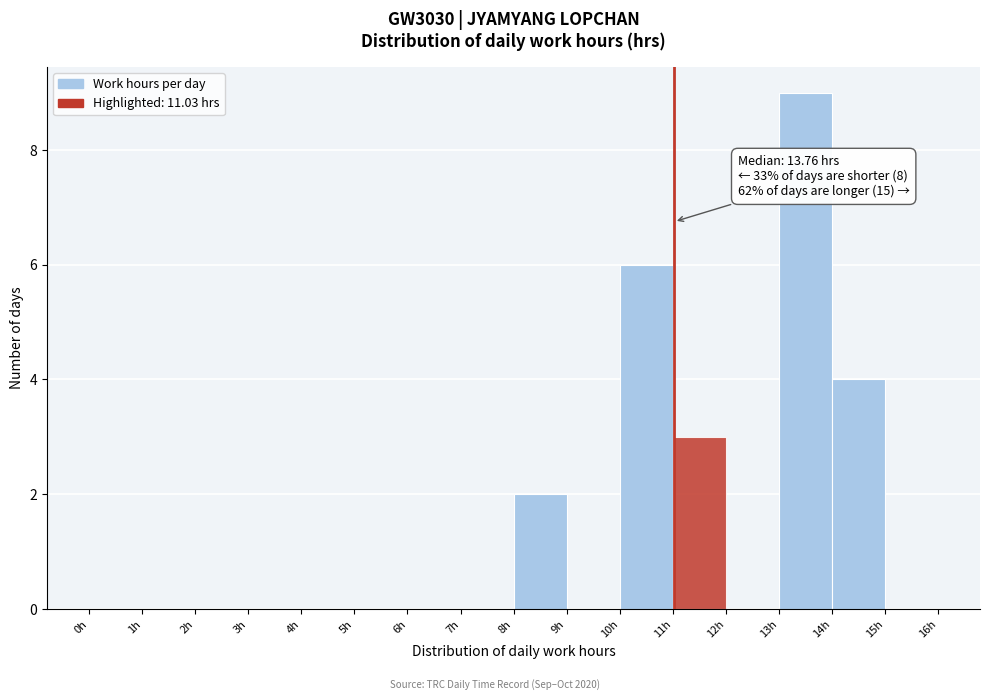

Over which range of the x-axis is the bar tallest?

13 to 14